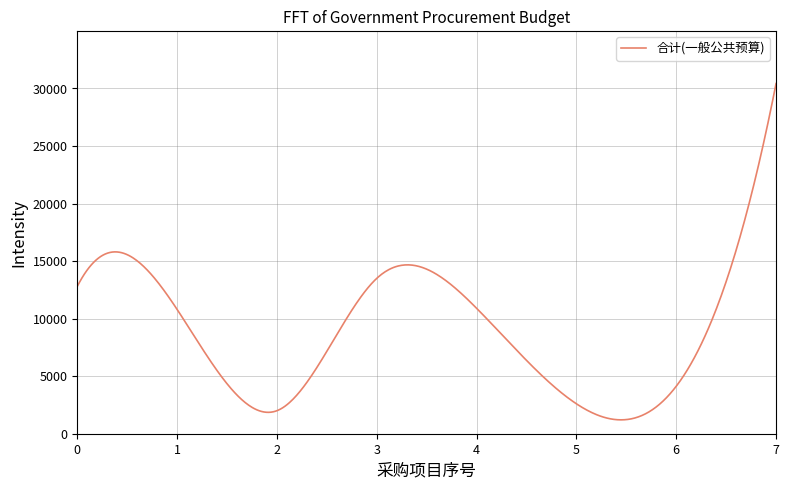

What is the maximum value shown in the chart?

30425.0